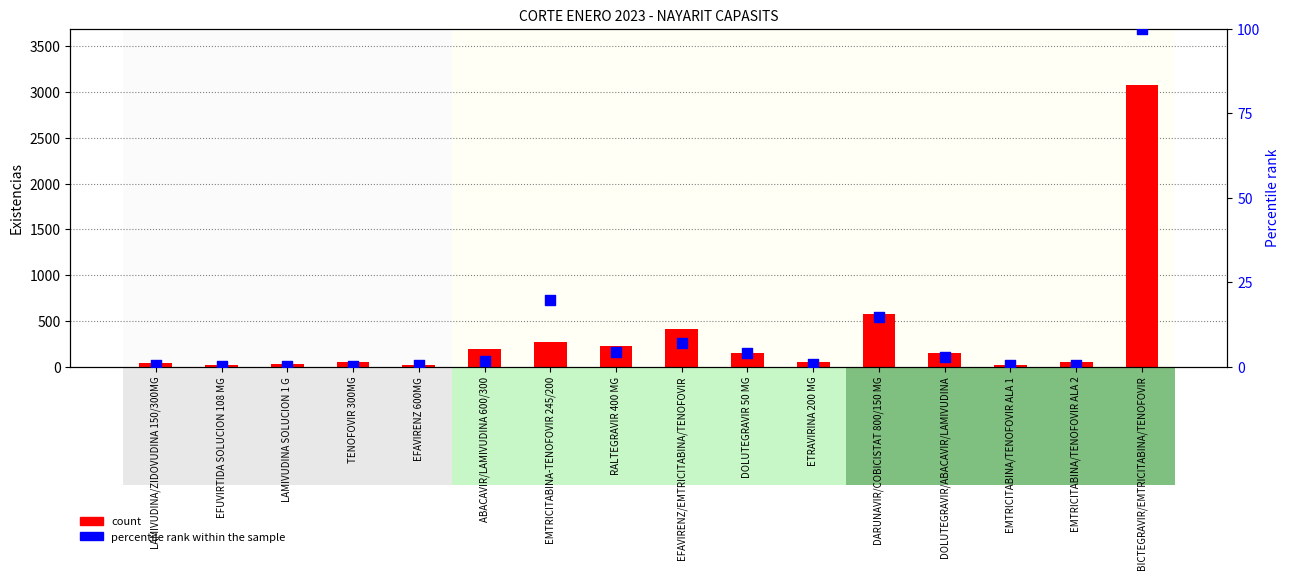

Which series has the widest spread of Y values?

count